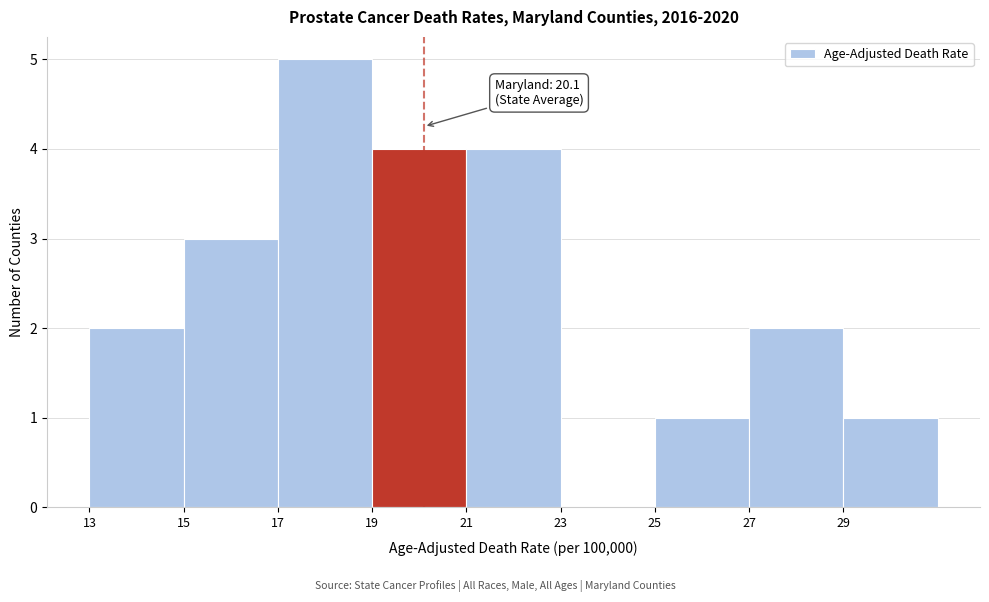

Over which range of the x-axis is the bar tallest?

17 to 19